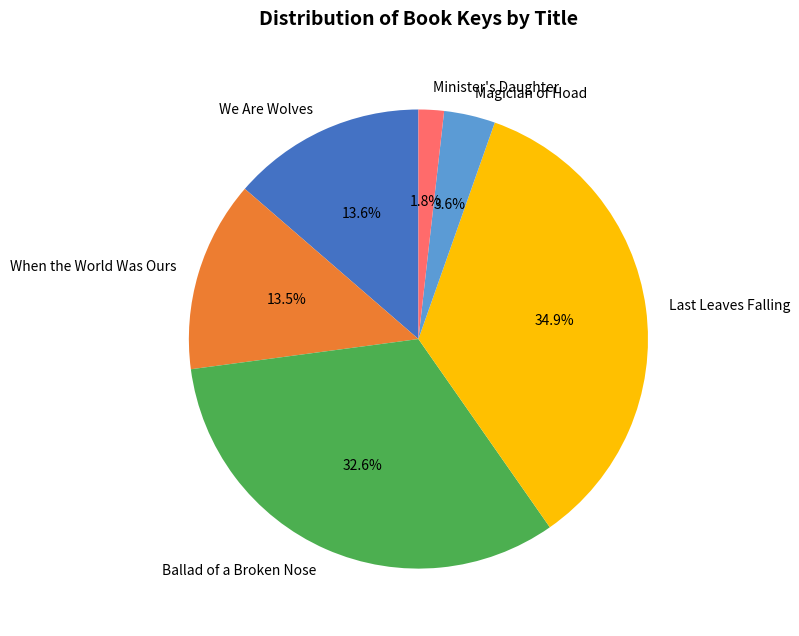

To the nearest percent, what percentage of the pie is Ballad of a Broken Nose?

33%